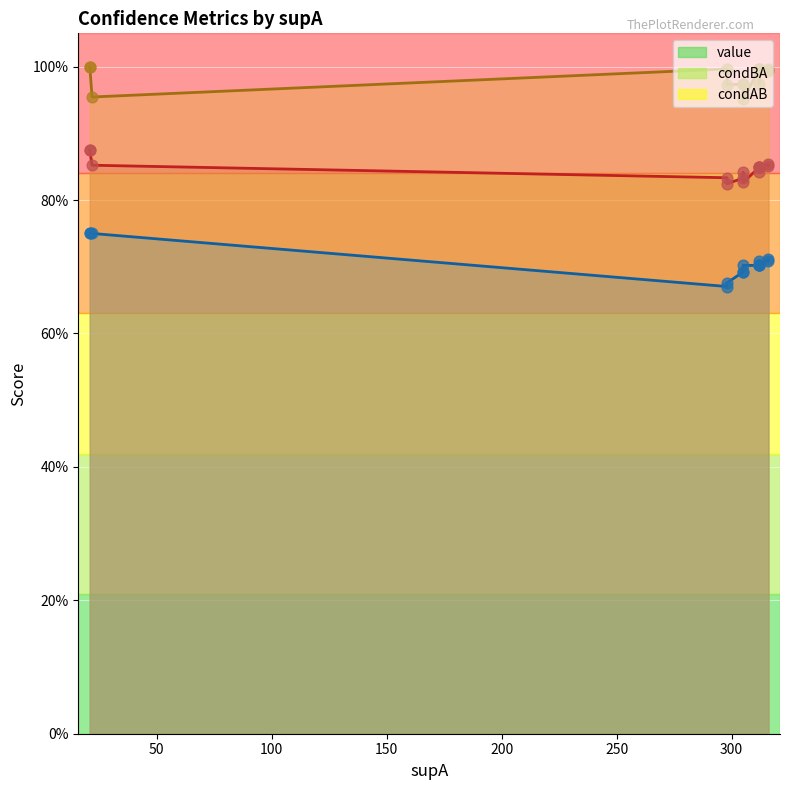

Which series reaches the minimum Y coordinate?

condBA